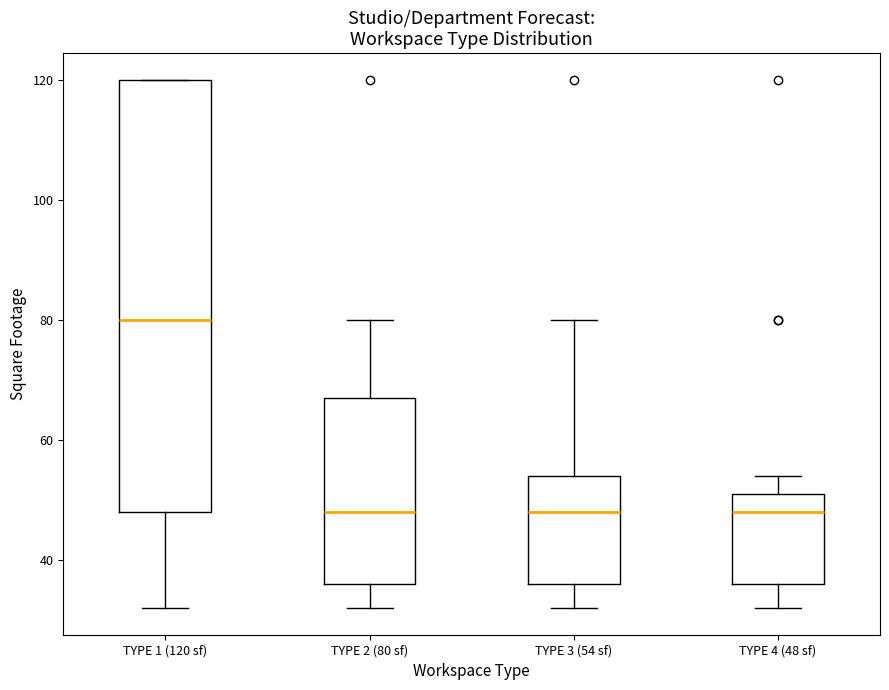

Reading left to right, transcribe this box plot: for each box, give where its median line is, the range the box spans, and where its two whiskers end, as read against the y-axis. The values are not printed on the chart, so give them approximately, as read against the axis.

TYPE 1 (120 sf): median 80, box 48 to 120, whiskers 32 to 120
TYPE 2 (80 sf): median 48, box 36 to 68, whiskers 32 to 80
TYPE 3 (54 sf): median 48, box 36 to 54, whiskers 32 to 80
TYPE 4 (48 sf): median 48, box 36 to 52, whiskers 32 to 54